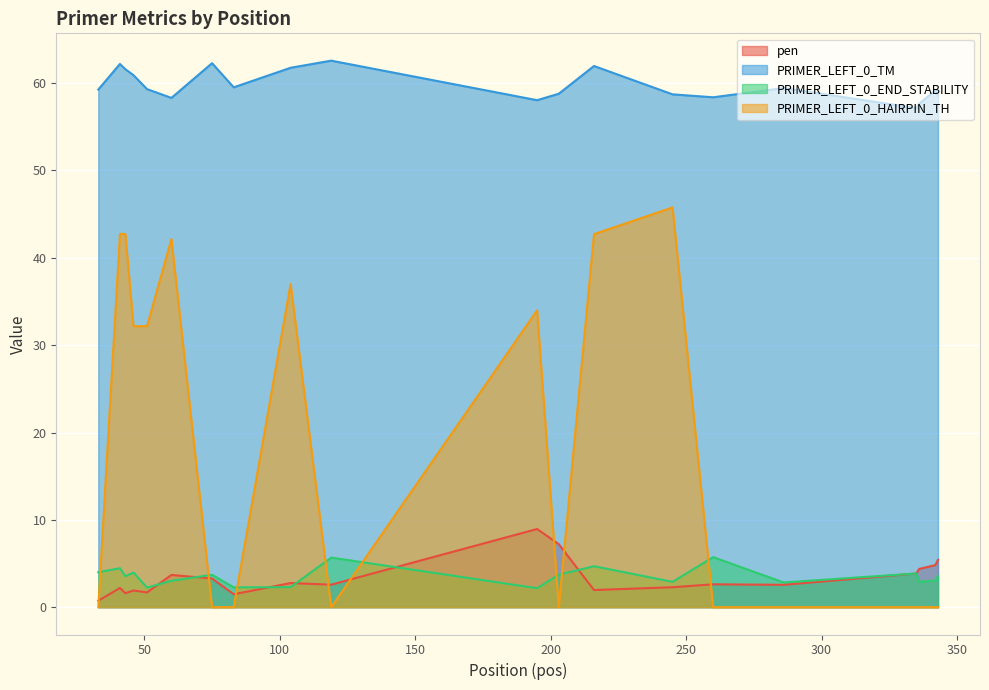

What is the total value across all series at 245?

109.7